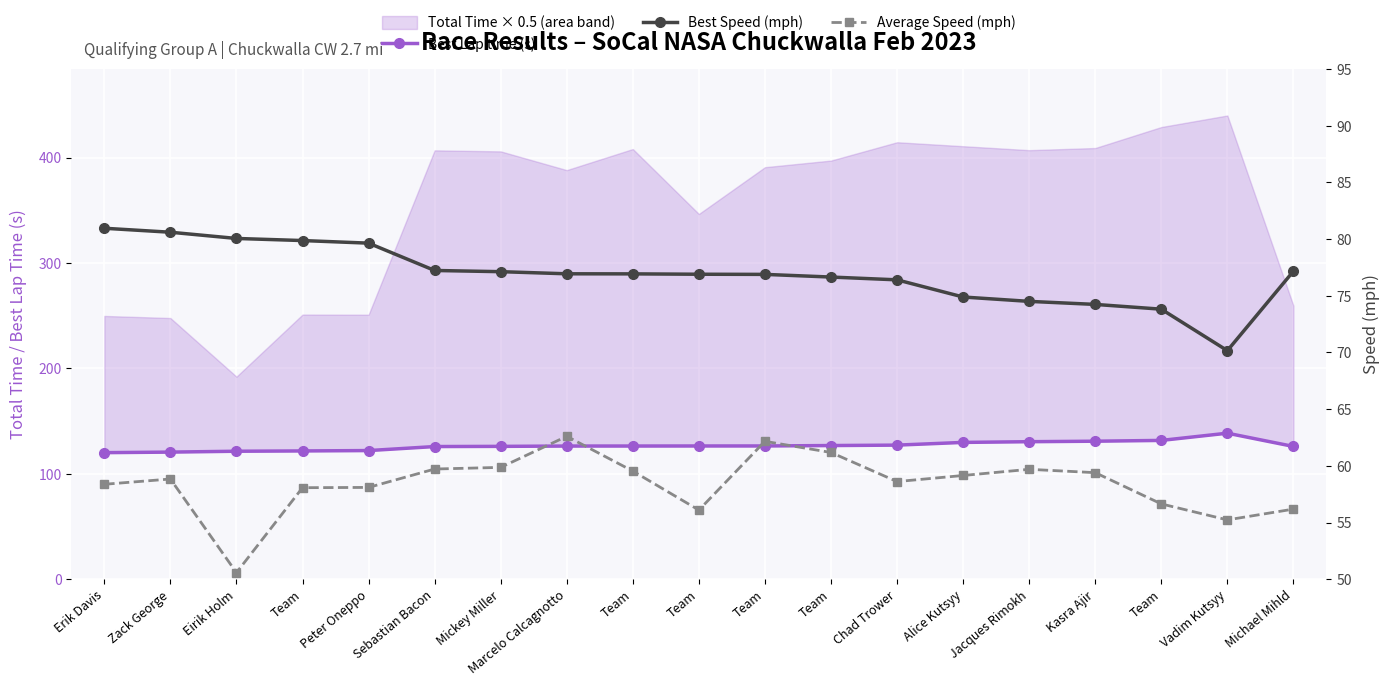

Which category has the highest value in the Average Speed (mph) series?

Marcelo Calcagnotto